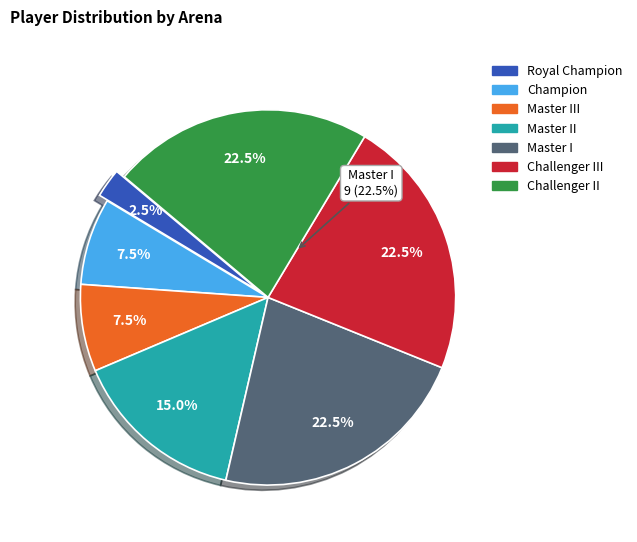

Rank the categories by value from lowest to highest.

Royal Champion, Champion, Master III, Master II, Master I, Challenger III, Challenger II